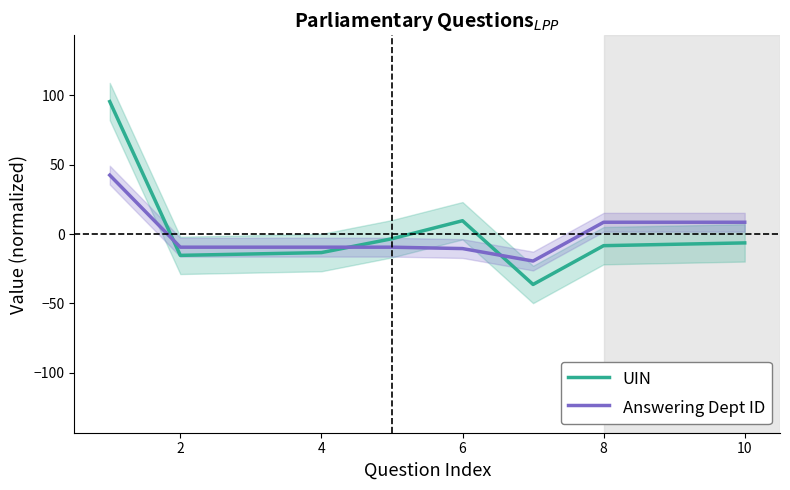

Reading left to right, transcribe all the data shown in this chart.

UIN: 95.6	-15.4	-14.4	-13.4	-3.4	9.6	-36.4	-8.4	-7.4	-6.4
Answering Dept ID: 42.5	-9.5	-9.5	-9.5	-9.5	-10.5	-19.5	8.5	8.5	8.5